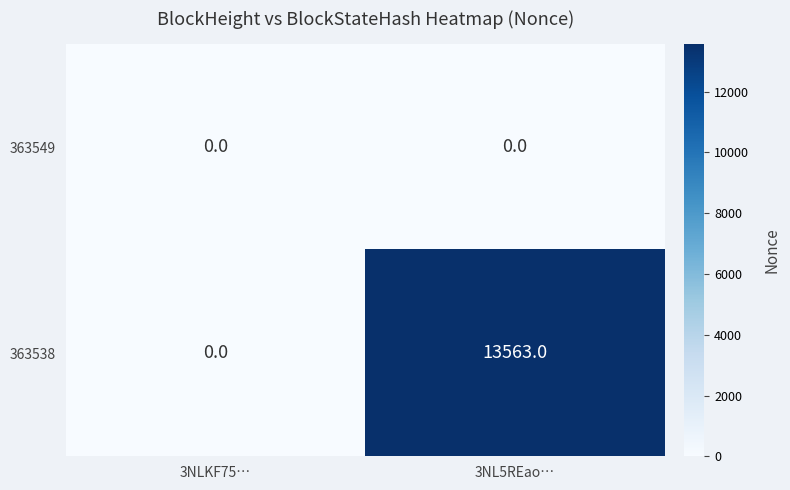

What is the average value of the 363538 series?

6782